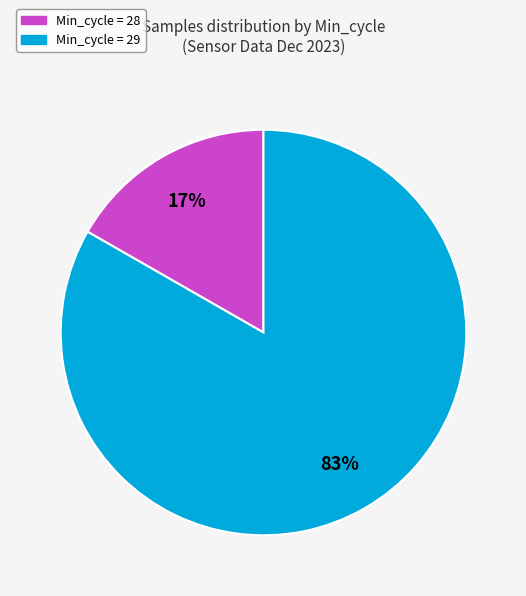

Is there a majority slice in this chart?

Yes